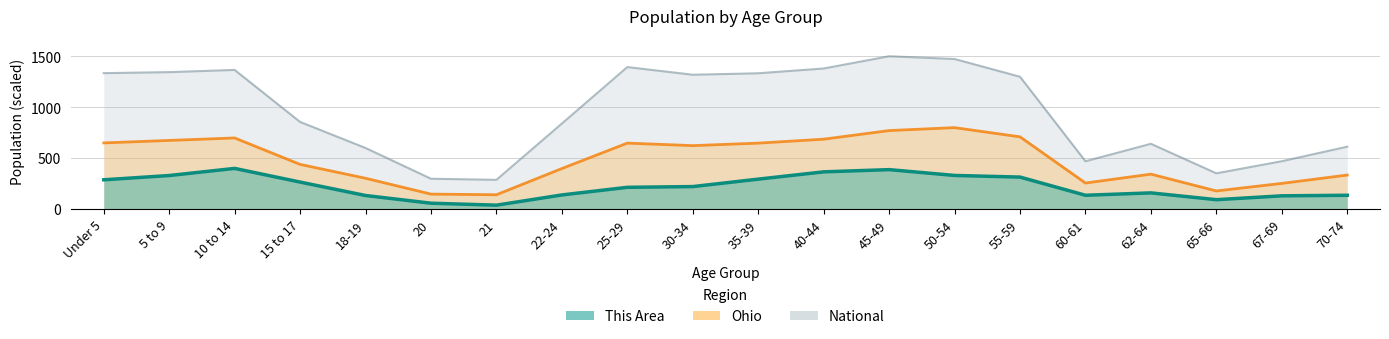

What are all the series names shown in the legend?

This Area, Ohio, National